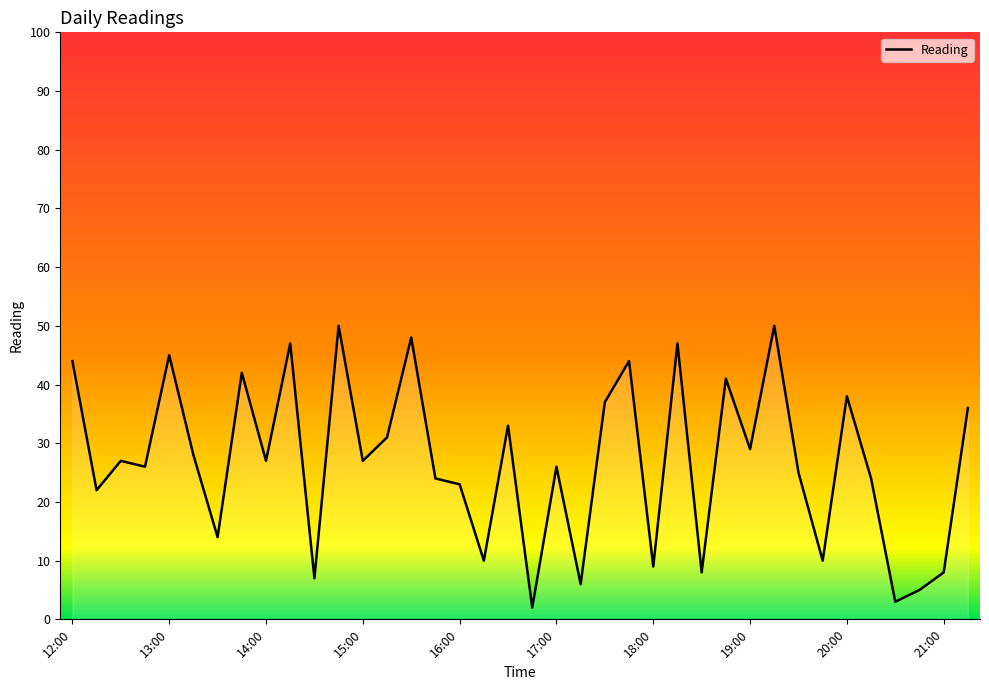

True or false: the data has more than 0 interior local peaks.

True